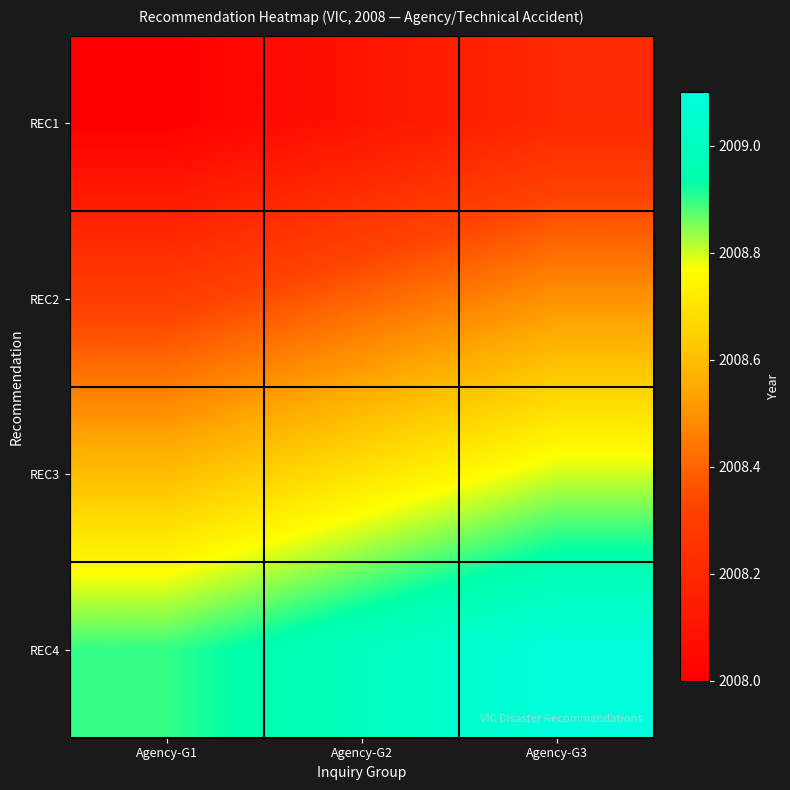

Reading left to right, extract all data points from this chart.

REC1: Agency-G1=2008.0	Agency-G2=2008.1	Agency-G3=2008.2
REC2: Agency-G1=2008.3	Agency-G2=2008.4	Agency-G3=2008.5
REC3: Agency-G1=2008.6	Agency-G2=2008.7	Agency-G3=2008.8
REC4: Agency-G1=2008.9	Agency-G2=2009.0	Agency-G3=2009.1